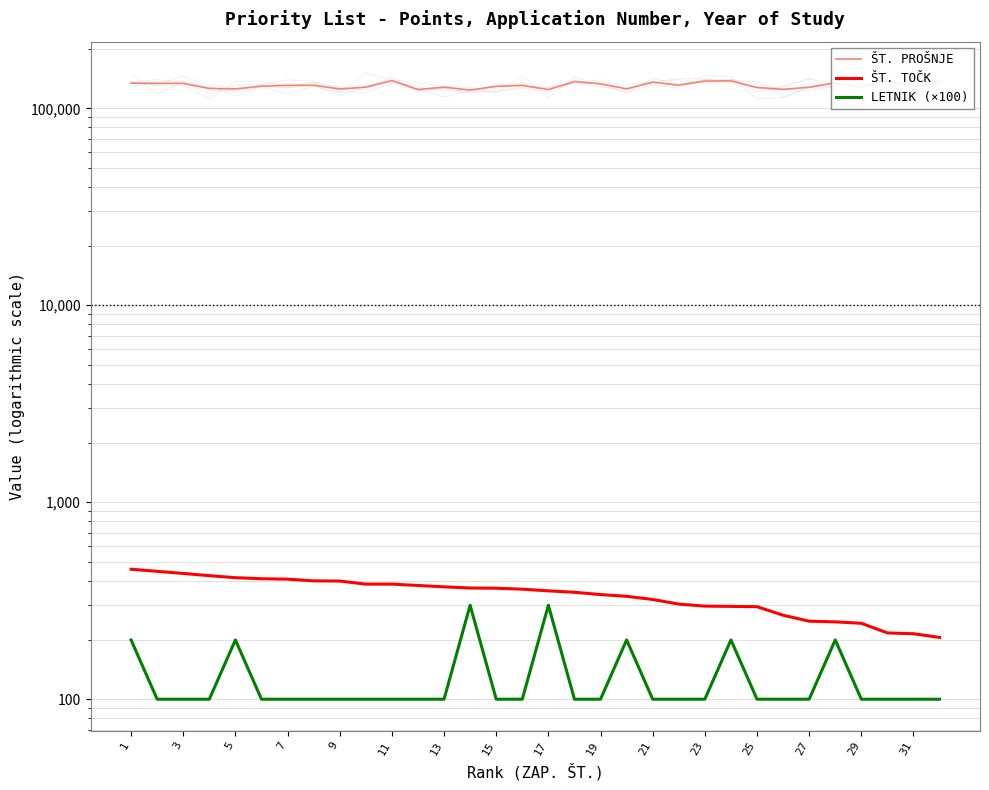

What are all the series names shown in the legend?

ŠT. PROŠNJE, ŠT. TOČK, LETNIK (×100)